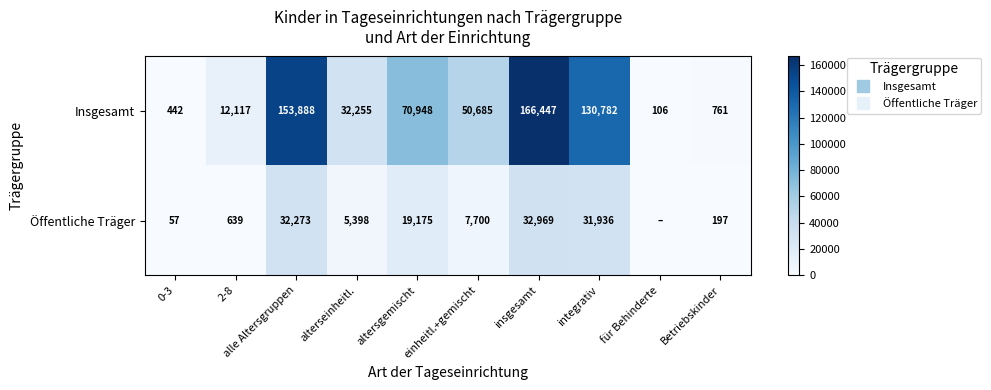

Which series has the widest spread of values?

Insgesamt